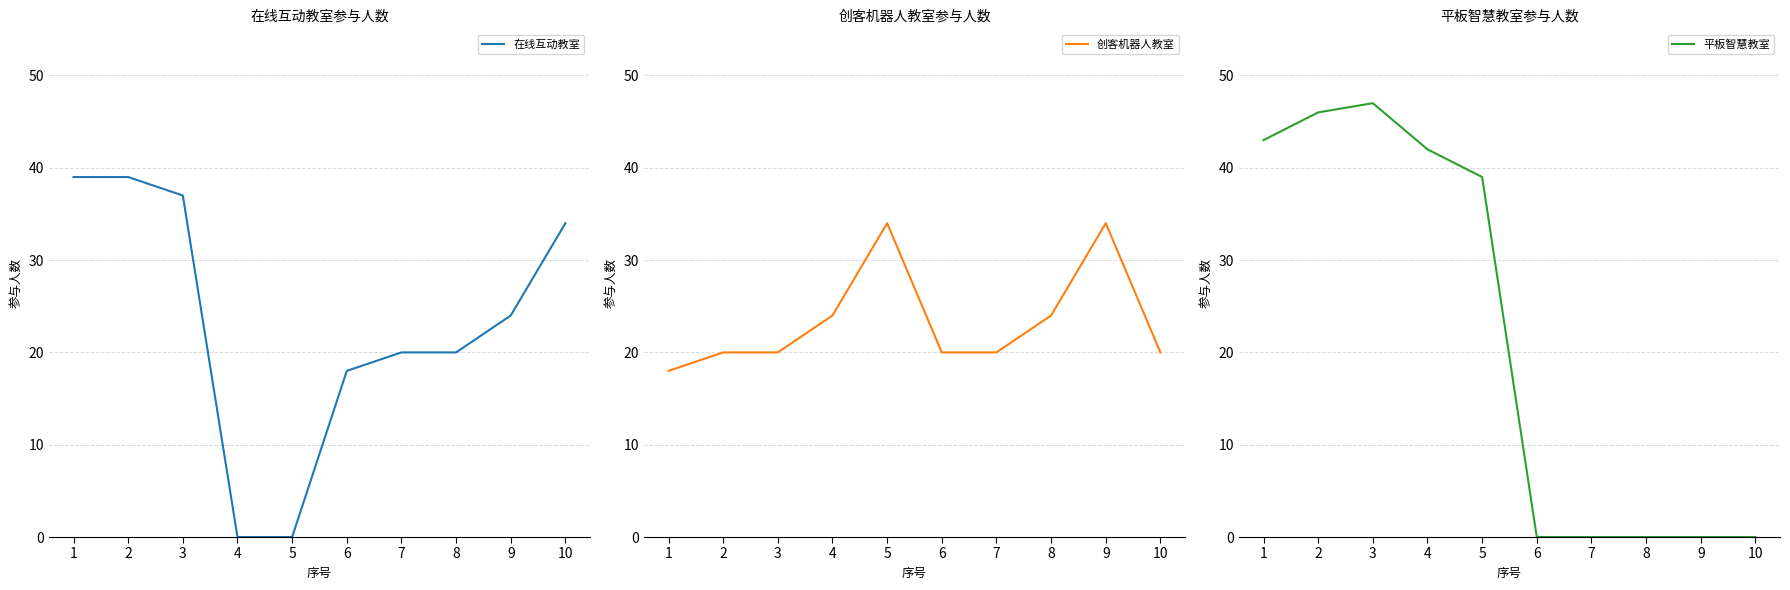

Rank the series at 4 from lowest to highest value.

在线互动教室, 创客机器人教室, 平板智慧教室